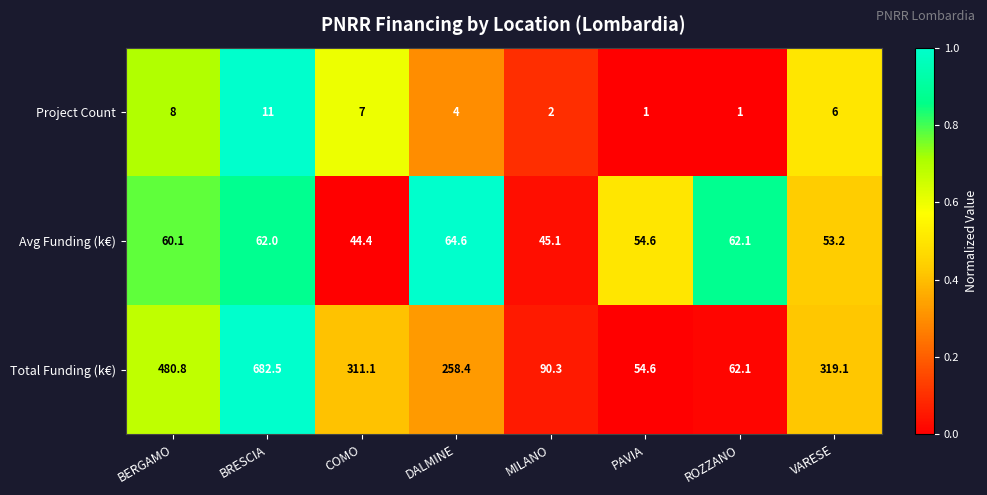

Which series has the largest range (max minus min)?

Total Funding (k€)